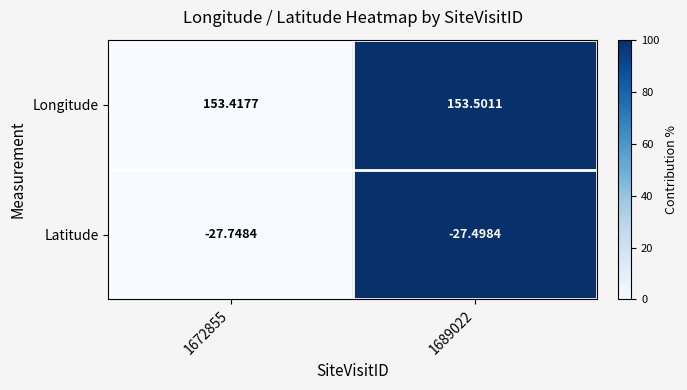

Which series changed the most between 1672855 and 1689022?

Latitude